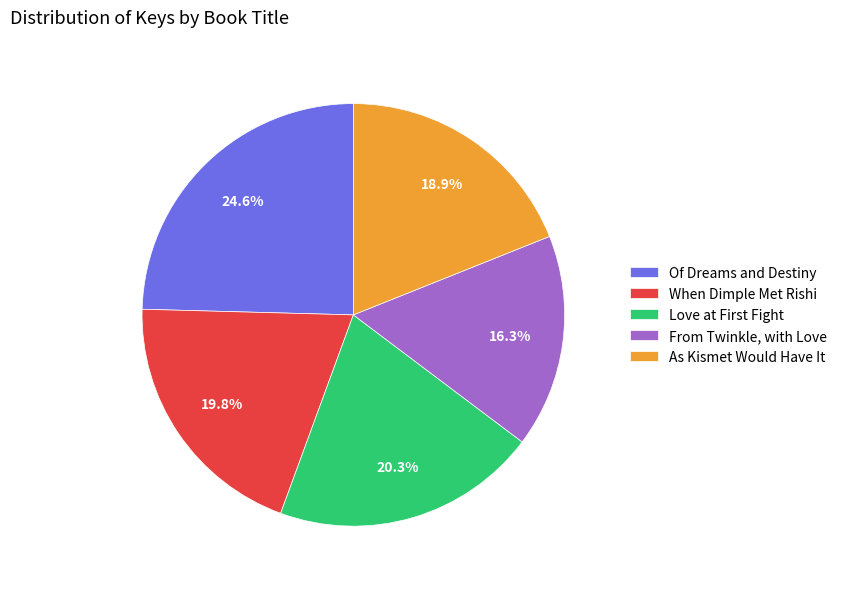

What is the total percentage of When Dimple Met Rishi and Of Dreams and Destiny?

44.4%